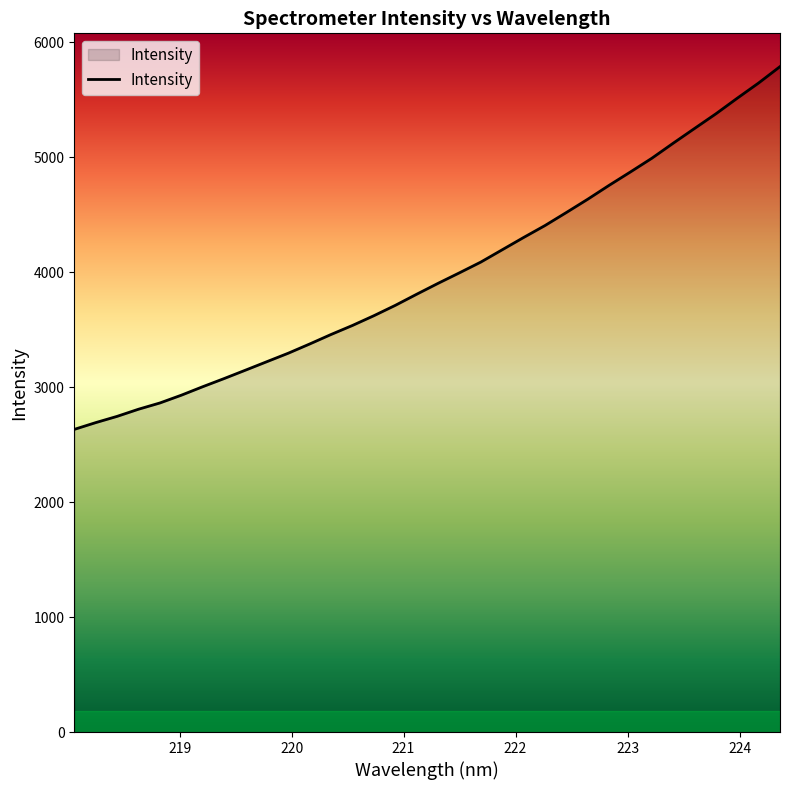

What is the difference between the maximum and minimum values?

3154.6